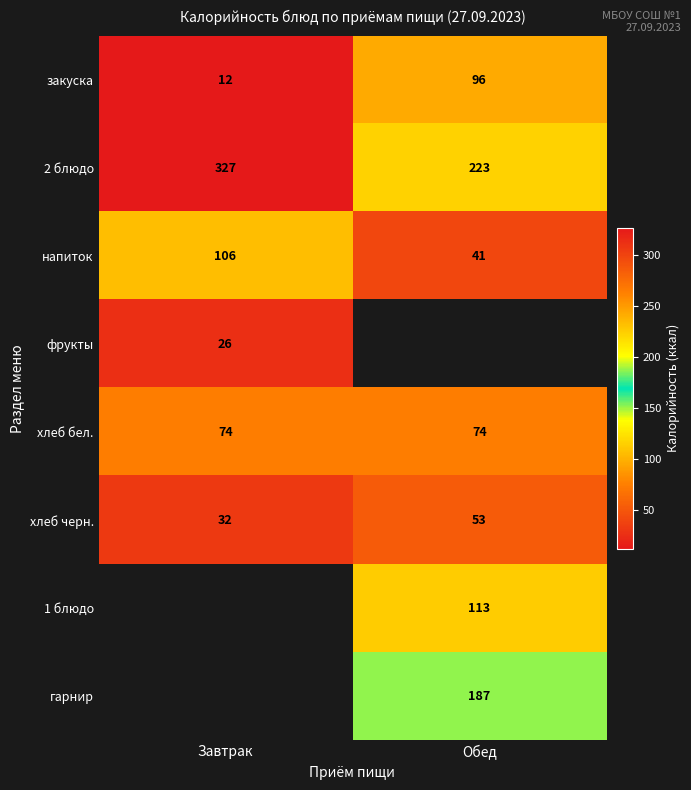

Which category has the highest value in the закуска series?

Обед